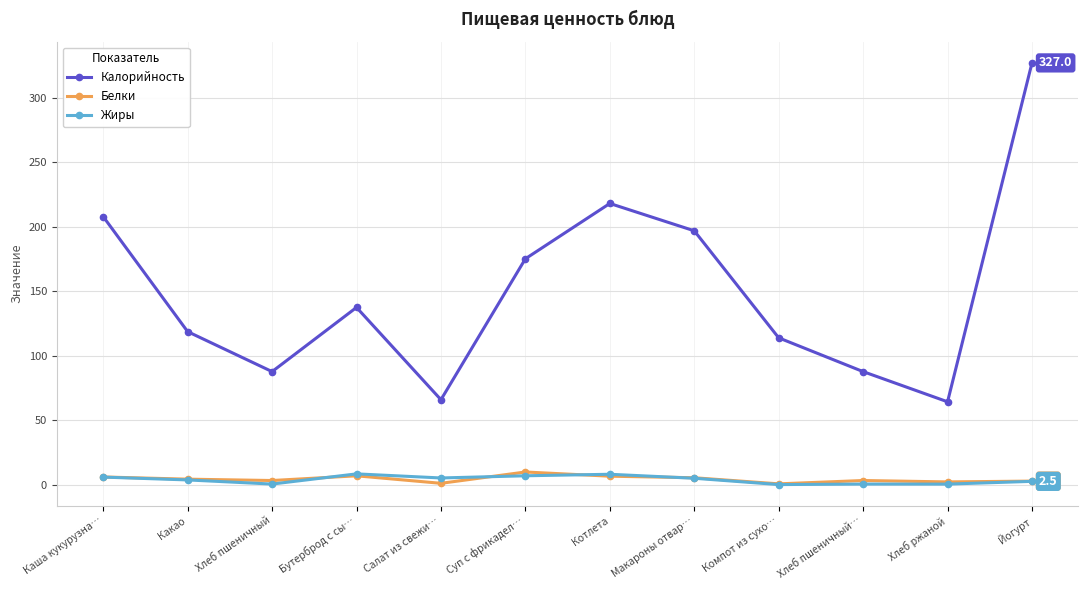

True or false: Калорийность and Жиры intersect in this chart.

False